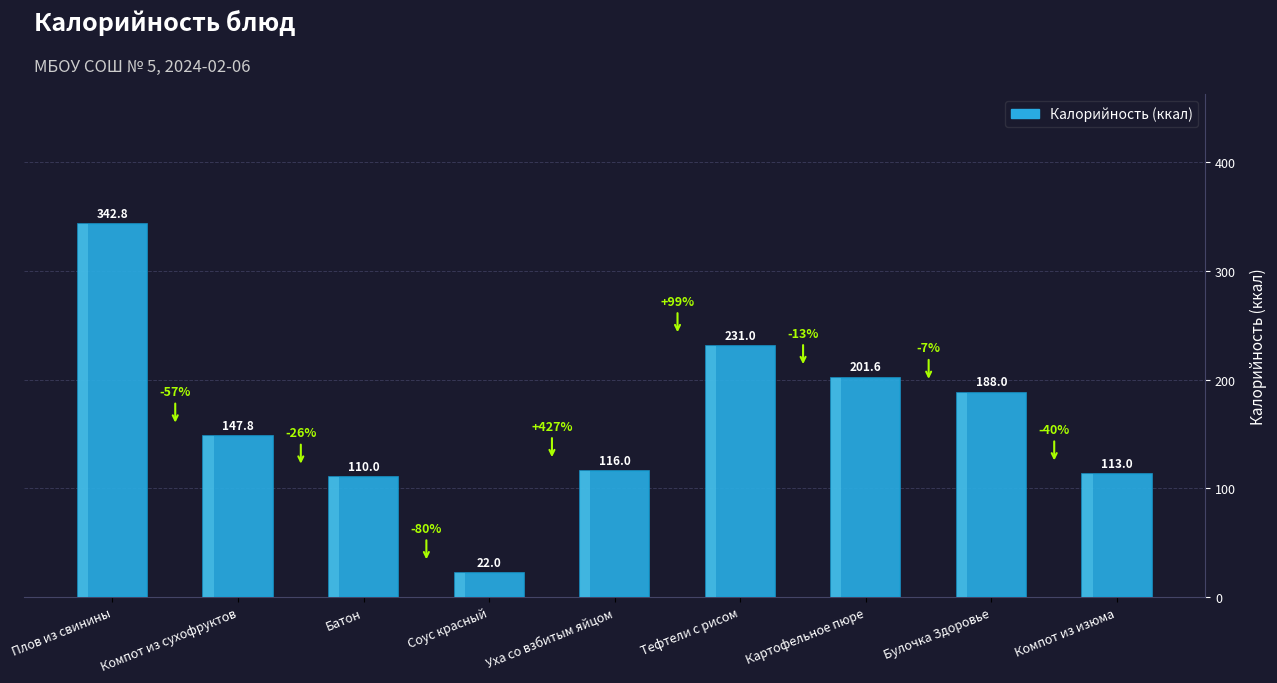

How many data points does each series have?

9